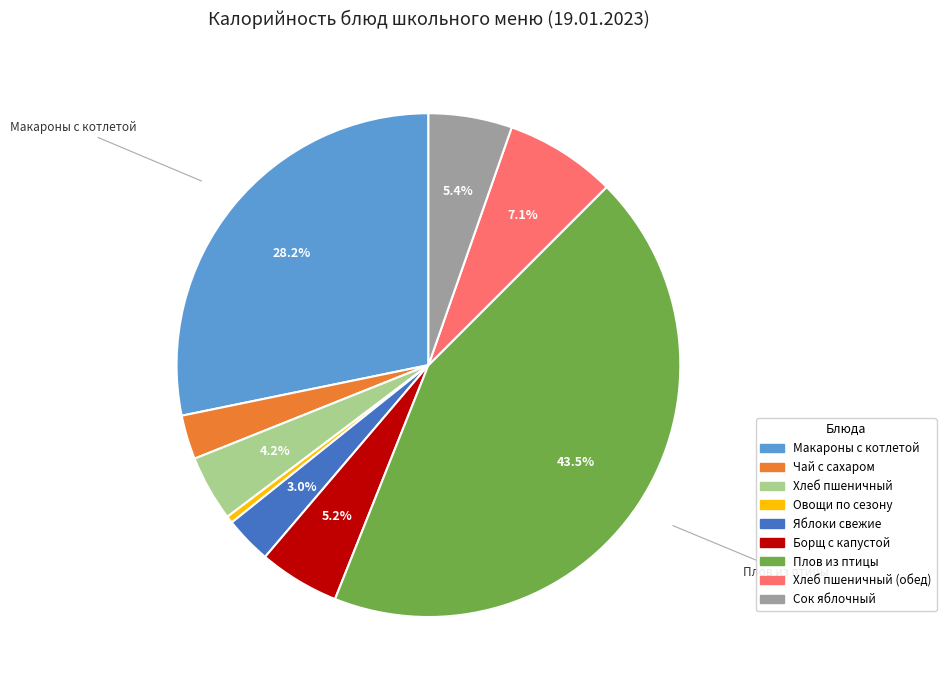

What is the ratio of the value at Овощи по сезону to the value at Хлеб пшеничный?

0.1